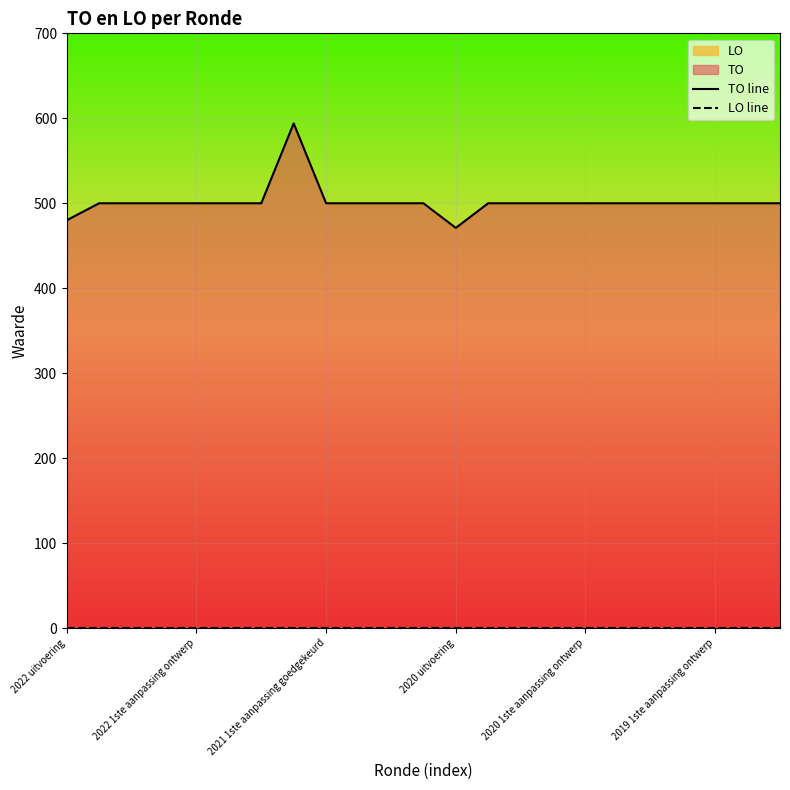

True or false: LO line and TO line intersect in this chart.

False